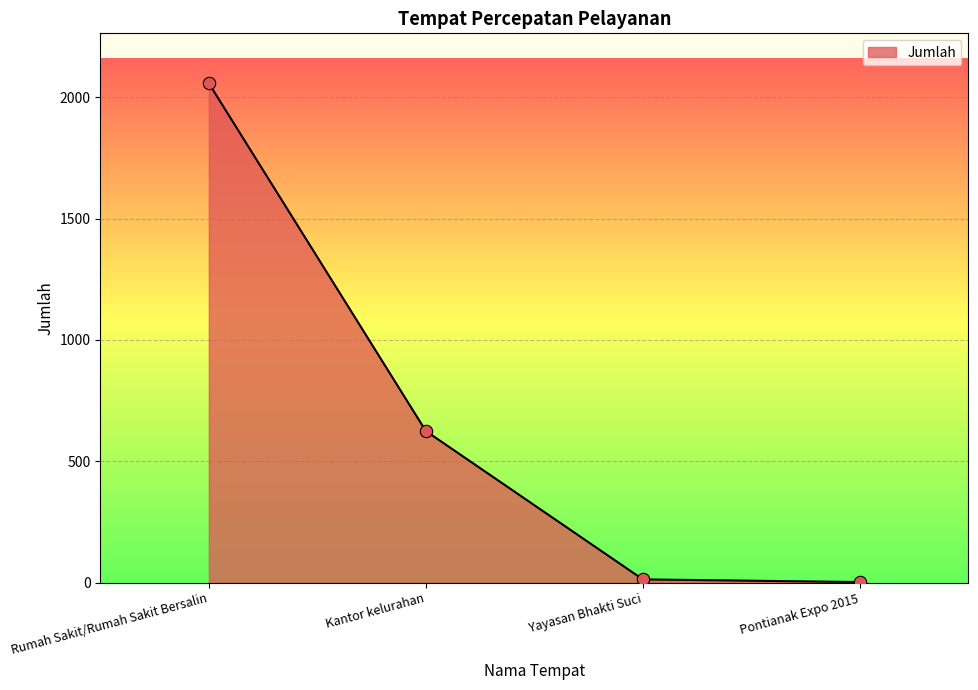

Approximately how many times larger is the value at Kantor kelurahan compared to Rumah Sakit/Rumah Sakit Bersalin?

0.3